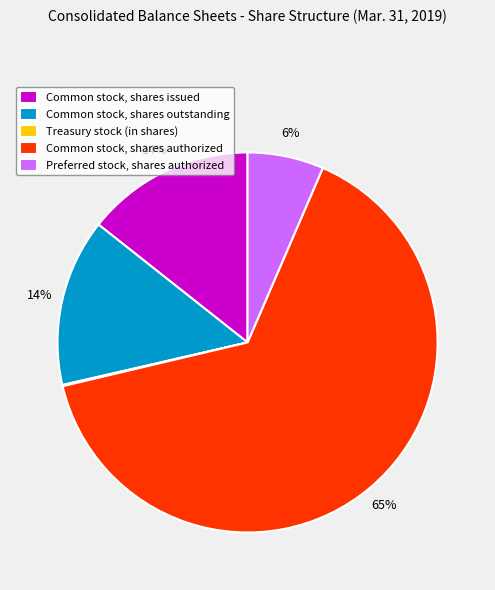

Do Common stock, shares outstanding and Common stock, shares issued together represent more than half of the pie?

No